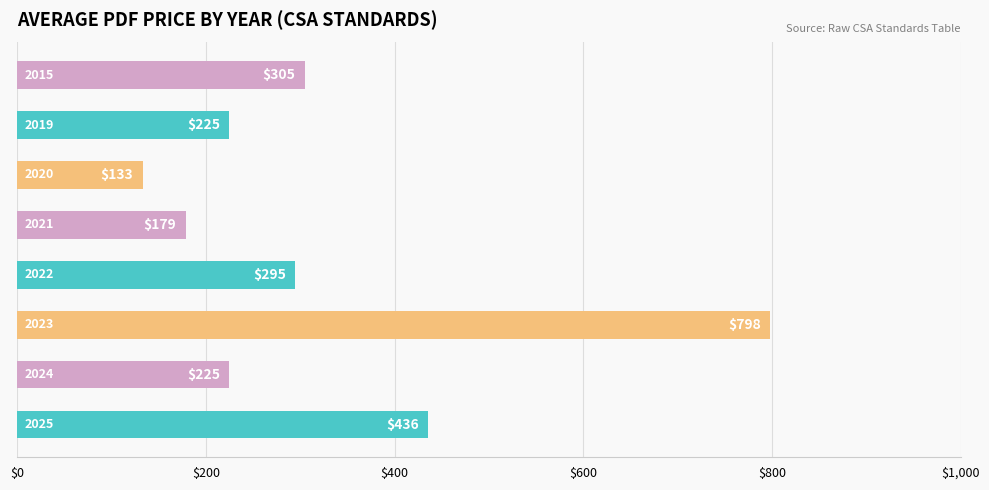

What is the average value?

324.5